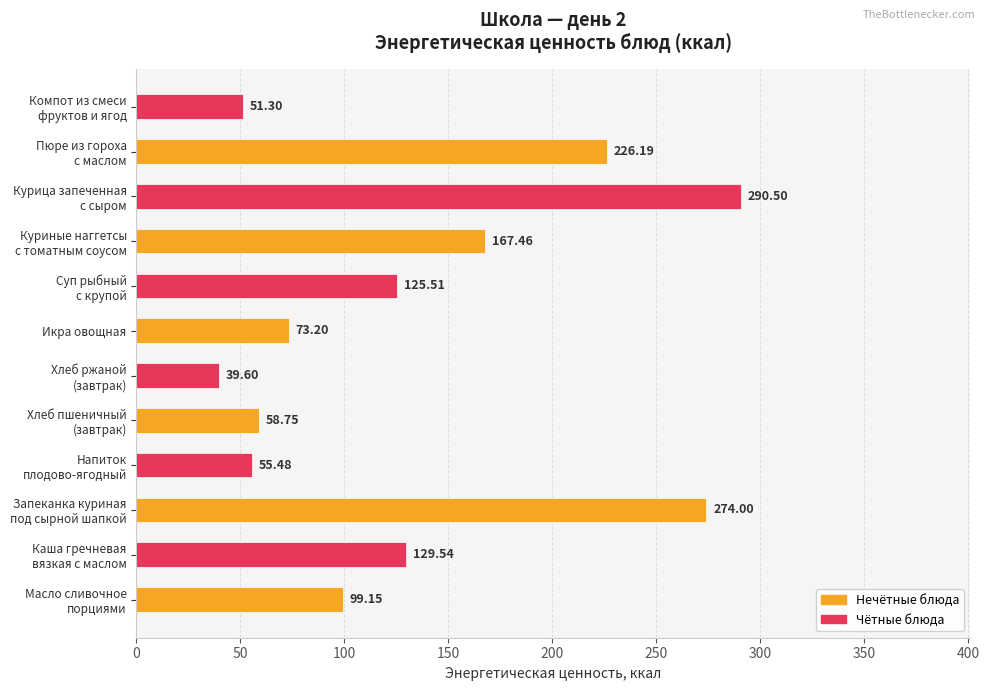

How many categories are shown in the chart?

6